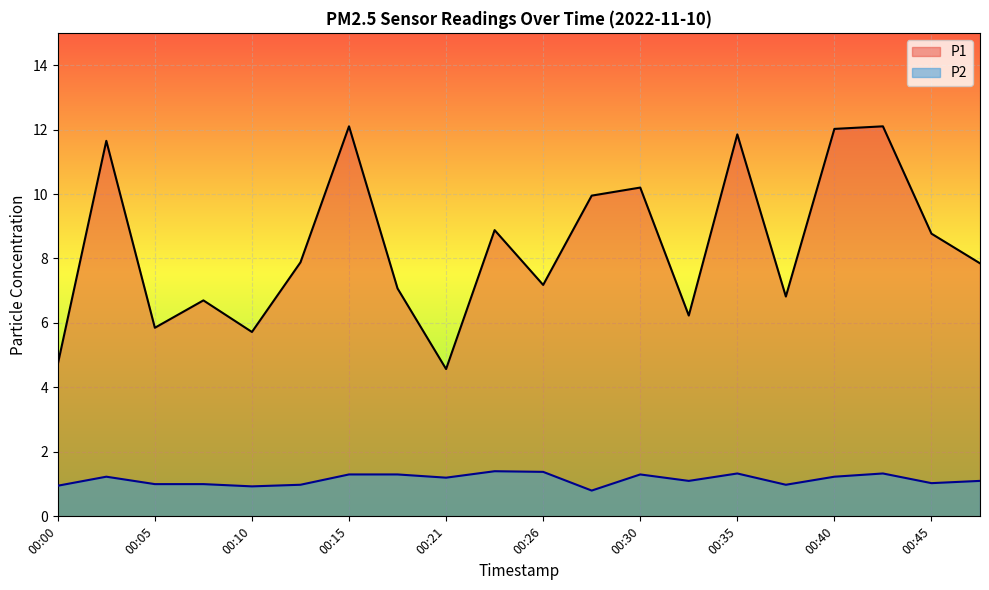

How many lines are shown in the chart?

2